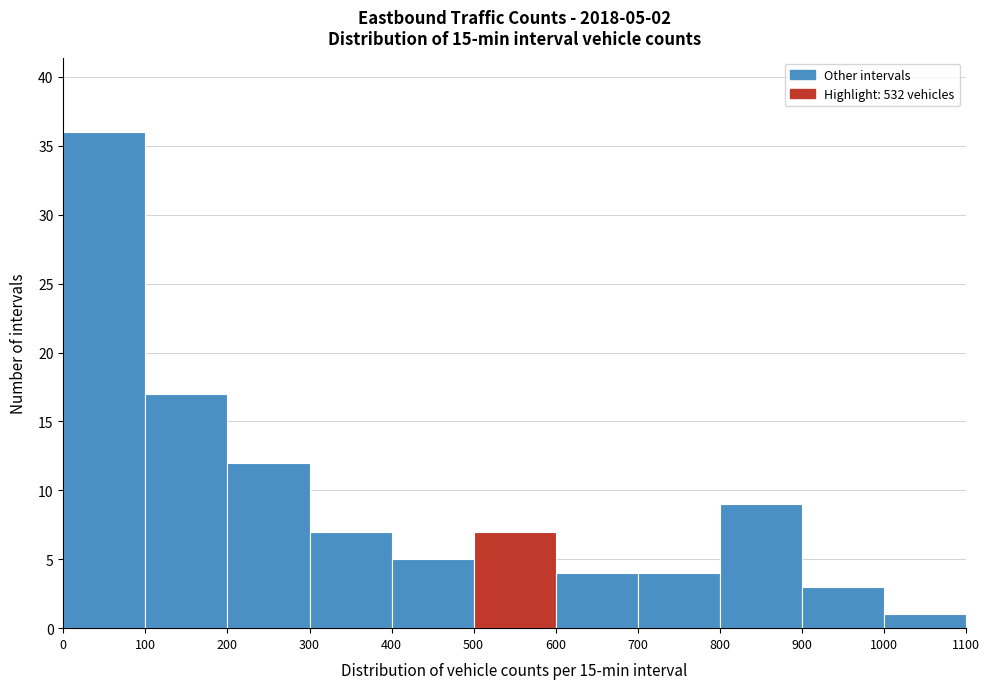

Over which range of the x-axis is the bar tallest?

0 to 100